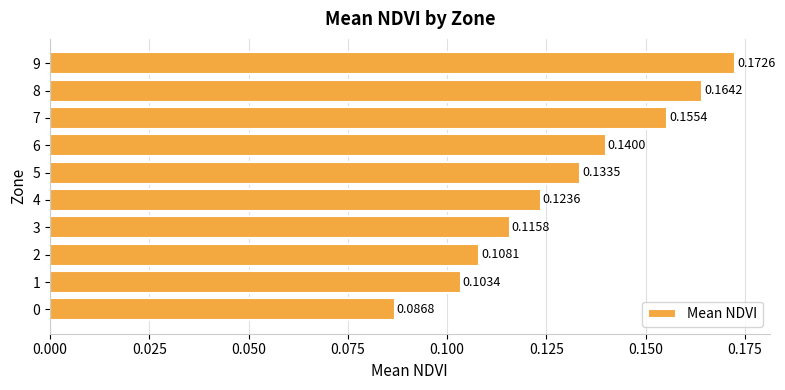

How many values are between 0 and 1?

10